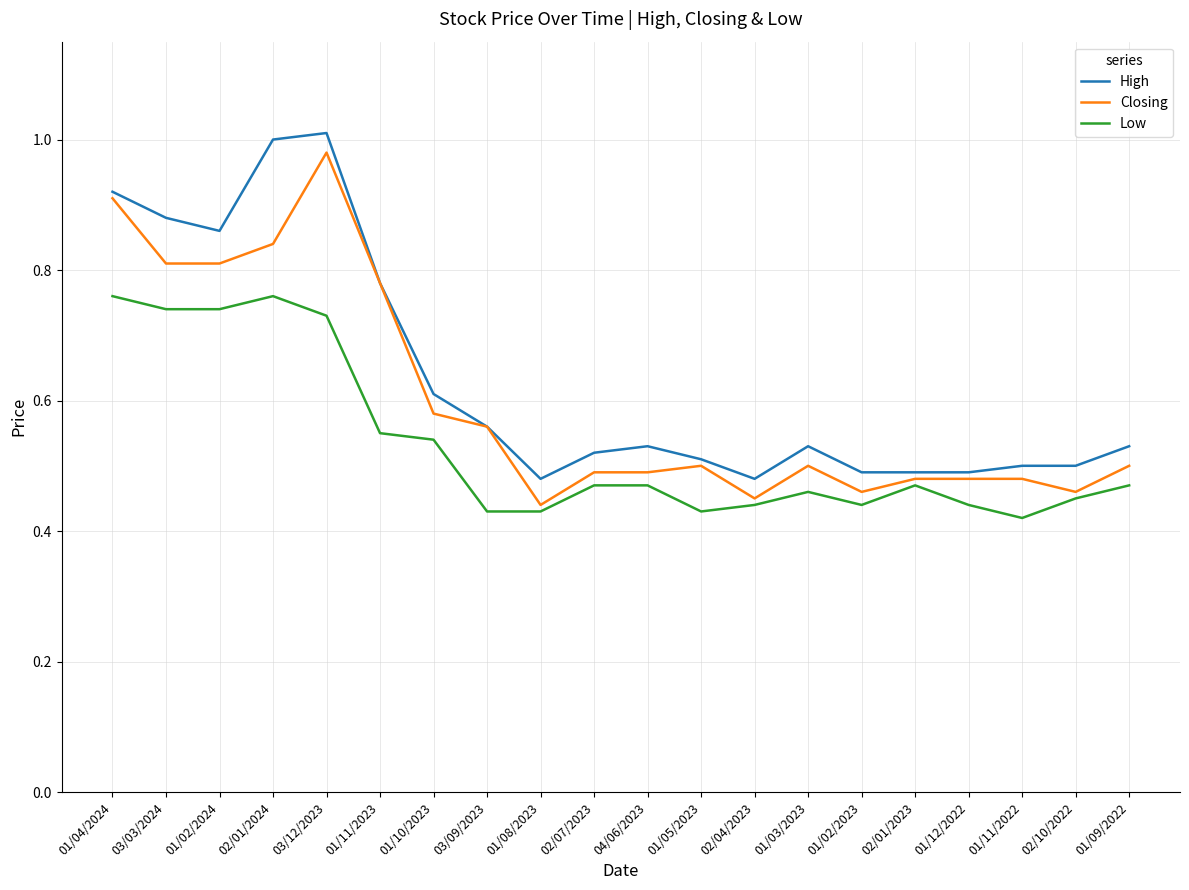

Which series has the widest spread of values?

Closing